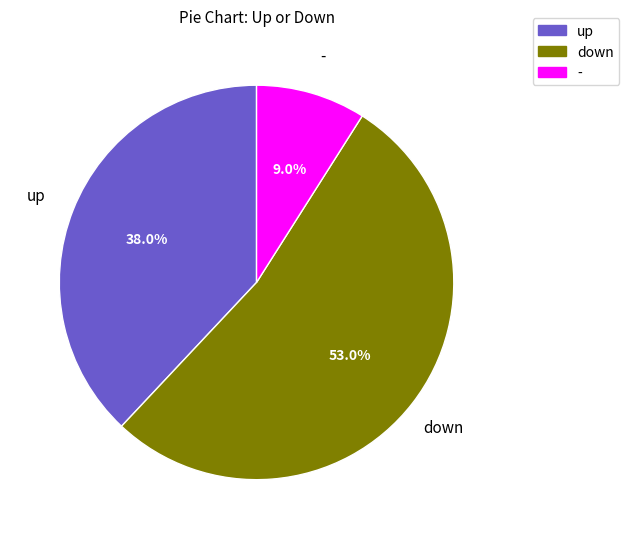

To the nearest percent, what is the average slice percentage?

33%